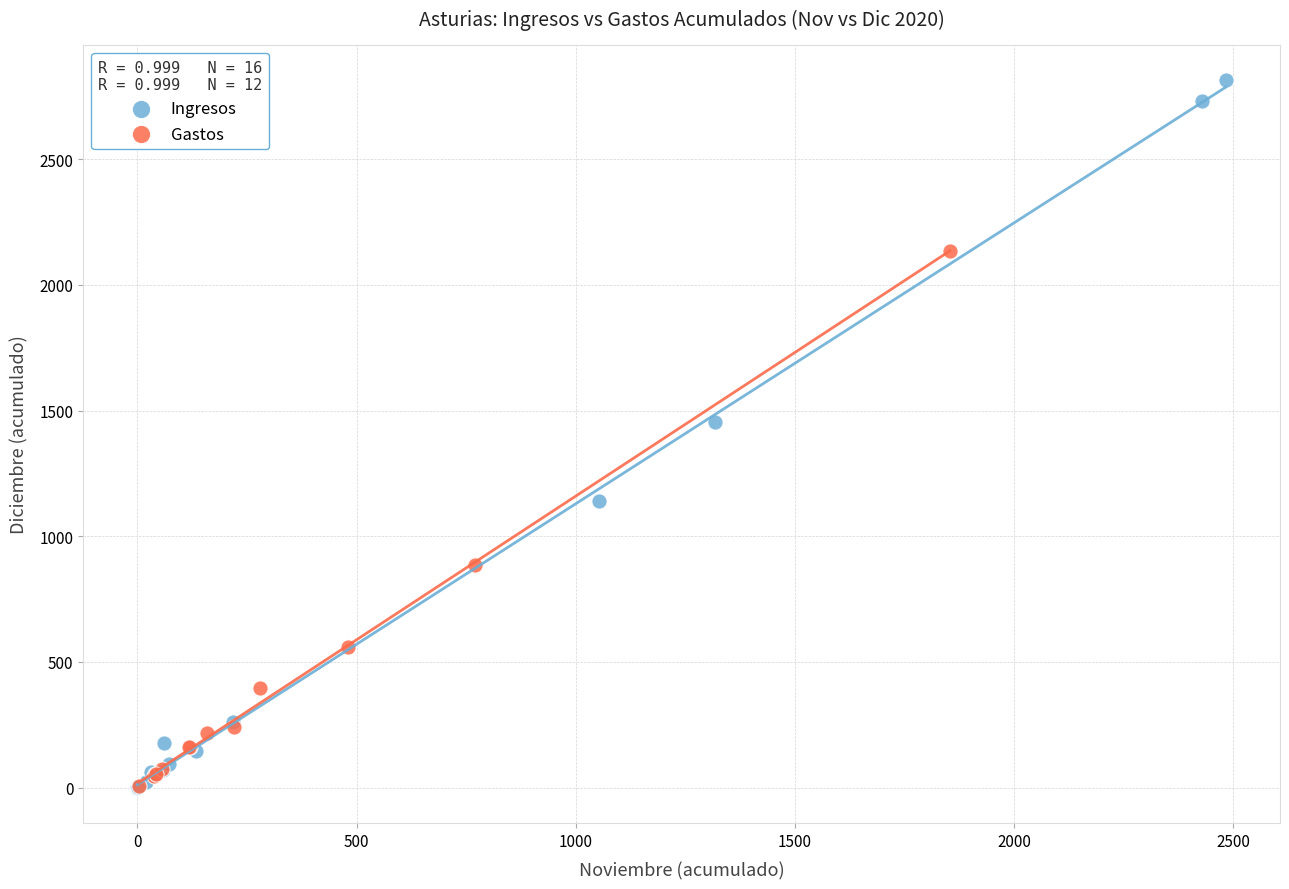

Which series has the widest spread of Y values?

Ingresos